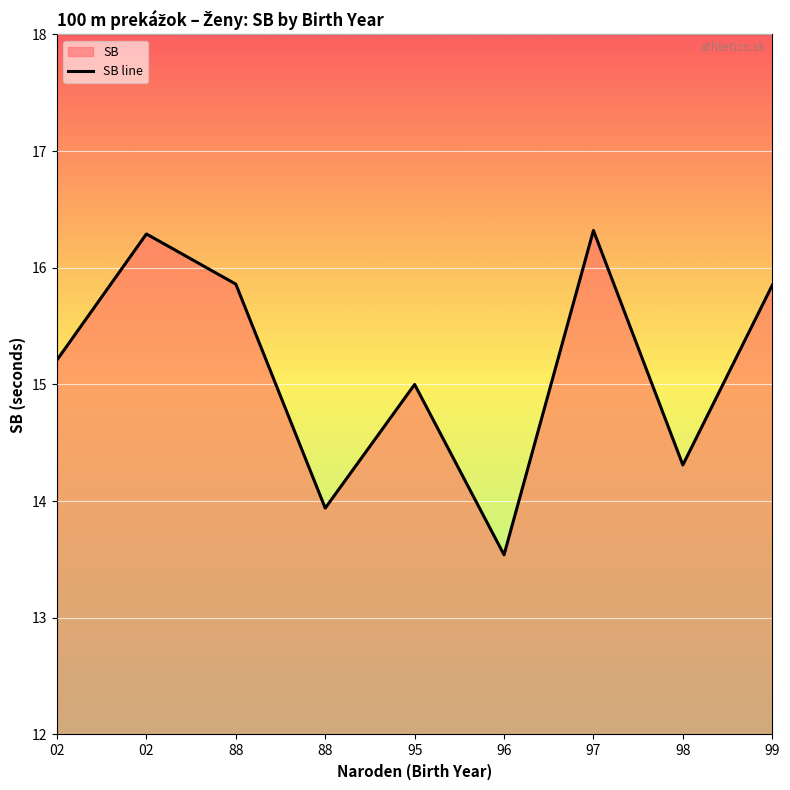

How many lines are shown in the chart?

1